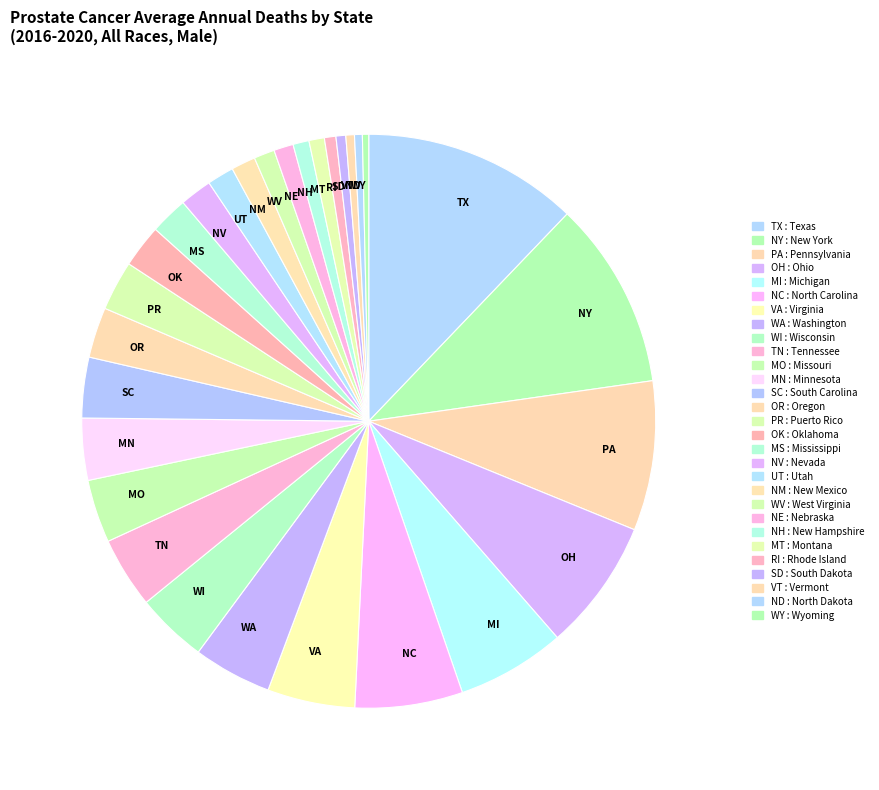

Count the number of slices in the pie.

29